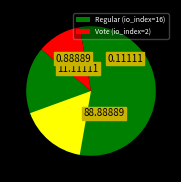

Does Regular (io_index=16) account for over 50% of the chart?

Yes